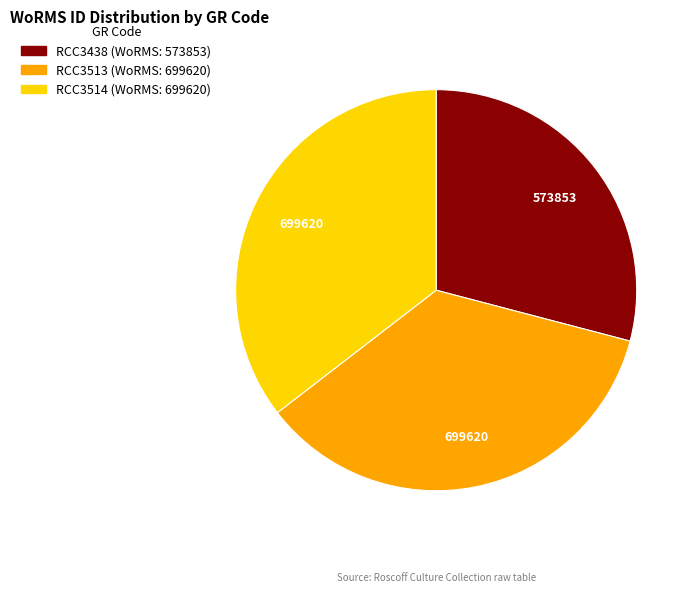

Does RCC3438 represent more than half of the total?

No